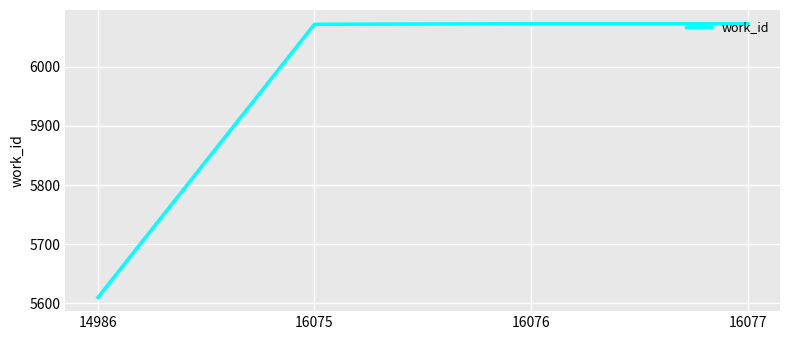

The chart shows a value of 2362 at 16077. True or false?

False